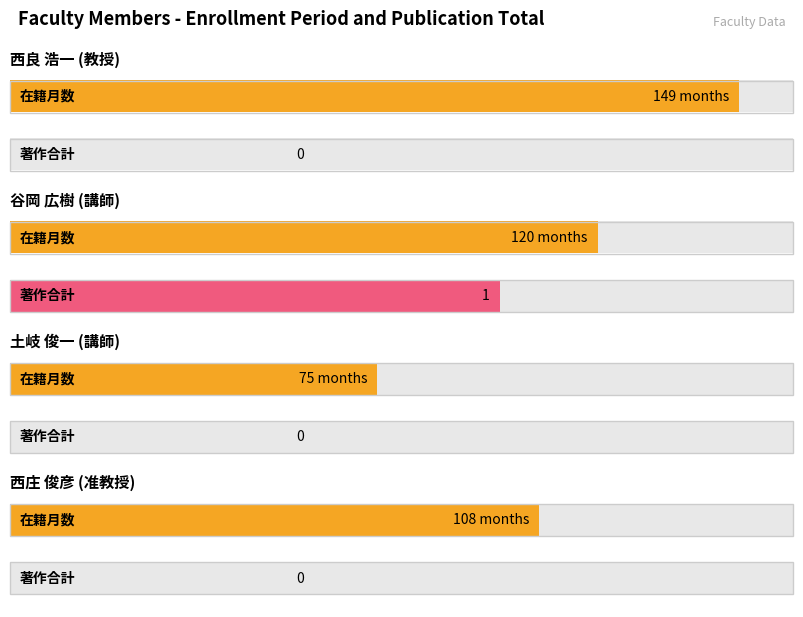

At how many categories does at least one series exceed 86?

3